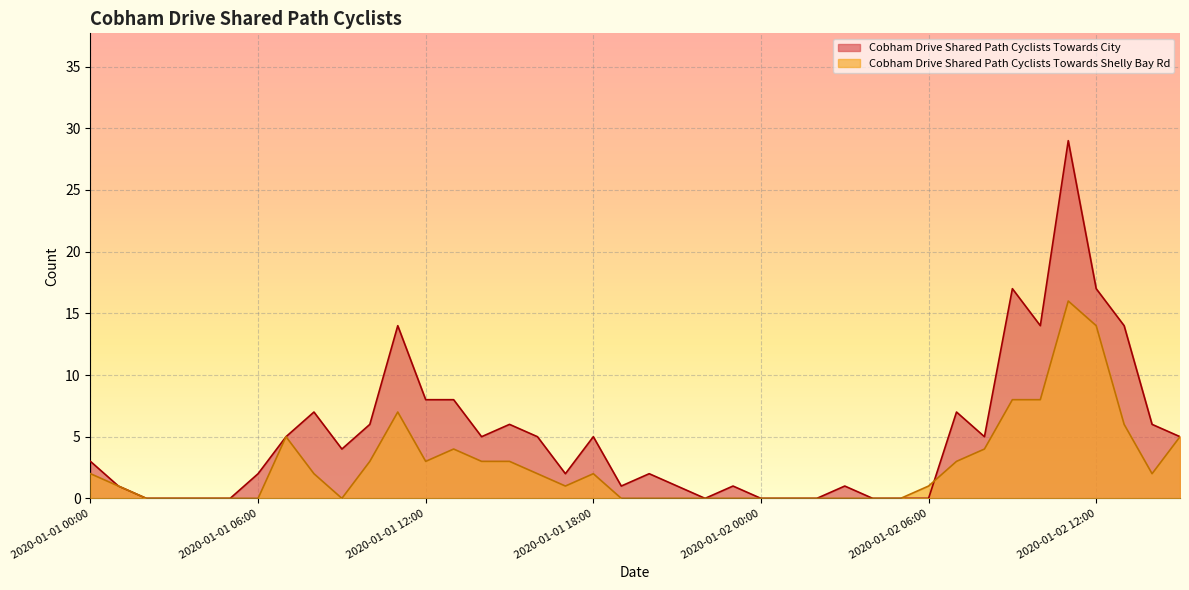

Rank the series at 2020-01-01 07:00 from highest to lowest value.

Cobham Drive Shared Path Cyclists Towards City, Cobham Drive Shared Path Cyclists Towards Shelly Bay Rd